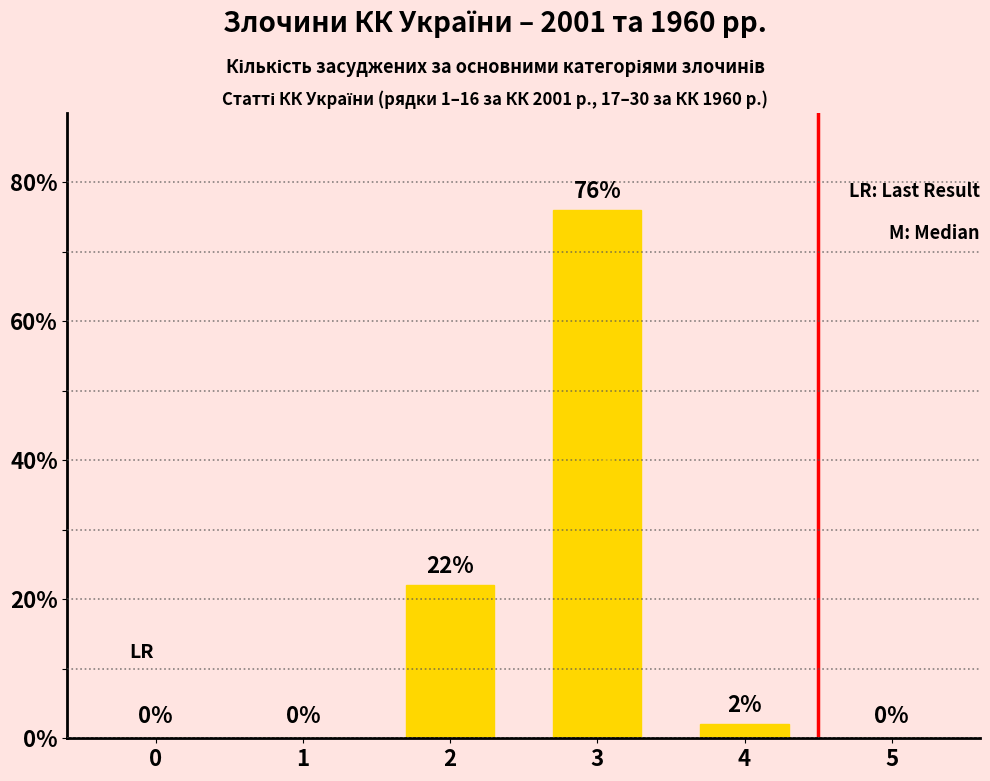

Which label corresponds to the largest value in the chart?

3